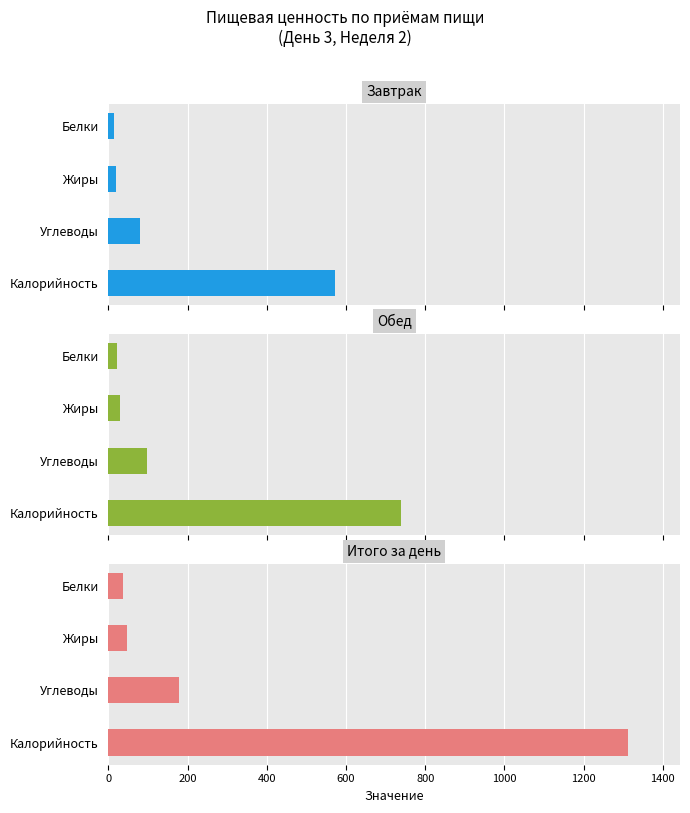

Rank the series by their average value, from lowest to highest.

Завтрак, Обед, Итого за день